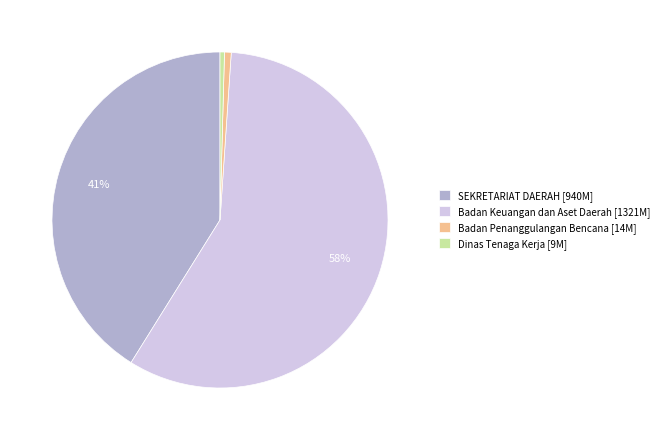

Is it true that Badan Keuangan dan Aset Daerah [1321M] is 58% of the pie?

True